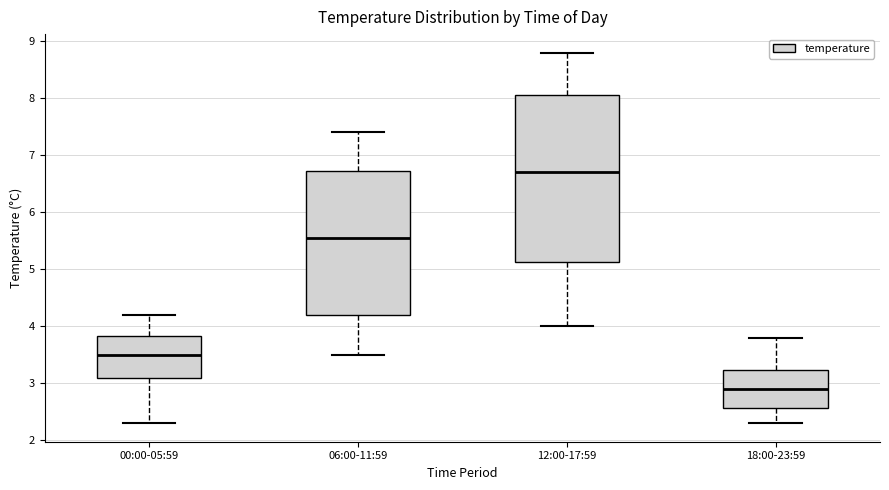

Reading left to right, transcribe this box plot: for each box, give where its median line is, the range the box spans, and where its two whiskers end, as read against the y-axis. The values are not printed on the chart, so give them approximately, as read against the axis.

00:00-05:59: median 3.5, box 3.1 to 3.8, whiskers 2.3 to 4.2
06:00-11:59: median 5.6, box 4.2 to 6.7, whiskers 3.5 to 7.4
12:00-17:59: median 6.7, box 5.1 to 8.1, whiskers 4.0 to 8.8
18:00-23:59: median 2.9, box 2.6 to 3.2, whiskers 2.3 to 3.8